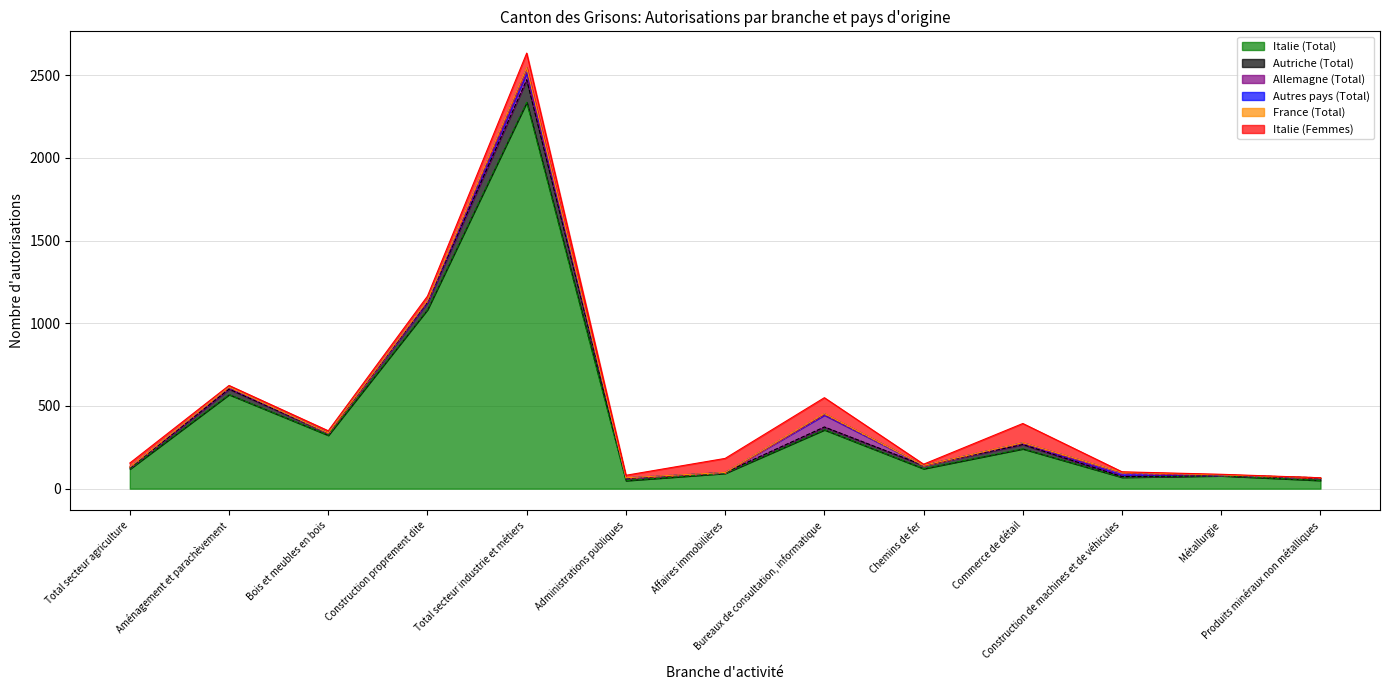

What is the difference between the second highest and minimum values in the Autriche (Total) series?

43